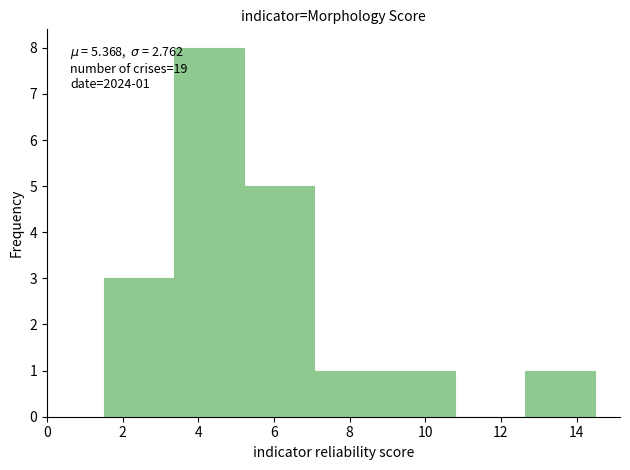

Which range on the x-axis has the tallest bar?

3.4 to 5.2